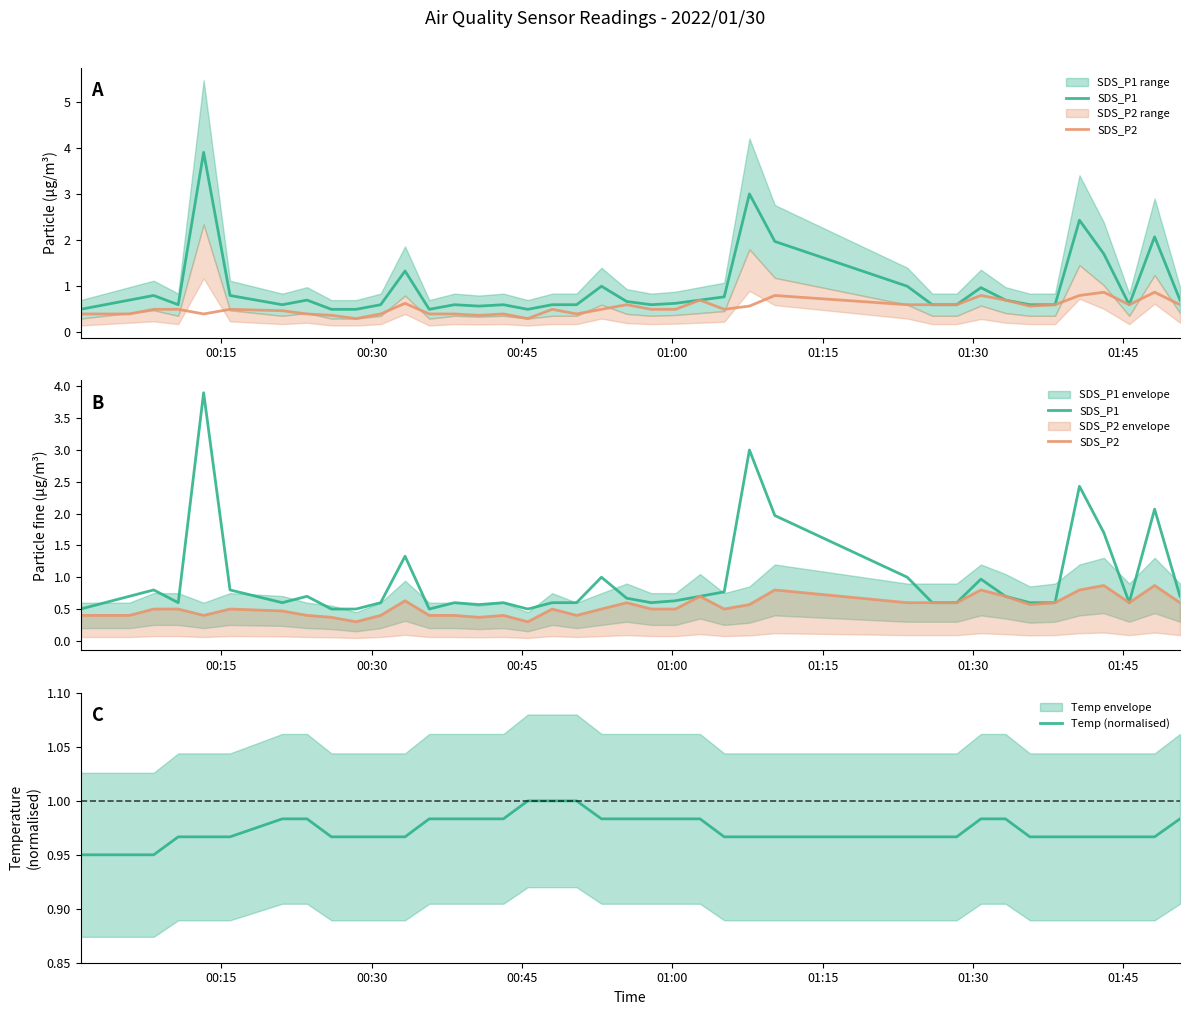

How many Temp (normalised) values are between 0 and 1?

40